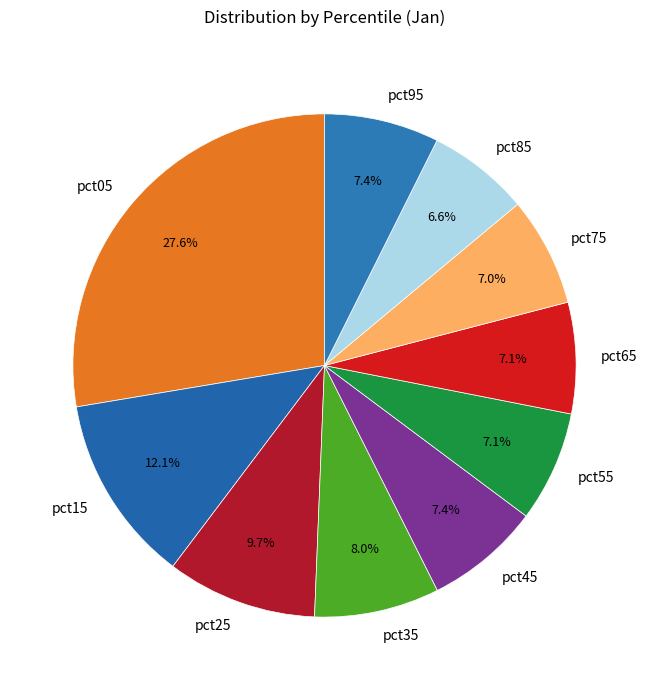

Is it true that pct05 is 28% of the pie?

True